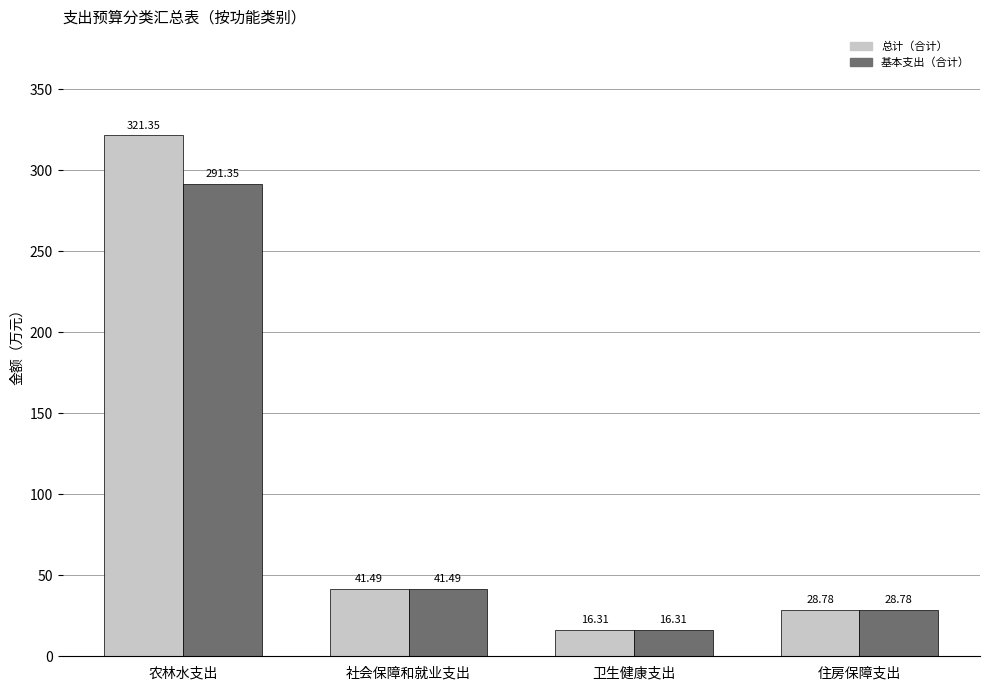

Which series has the largest range (max minus min)?

总计（合计）